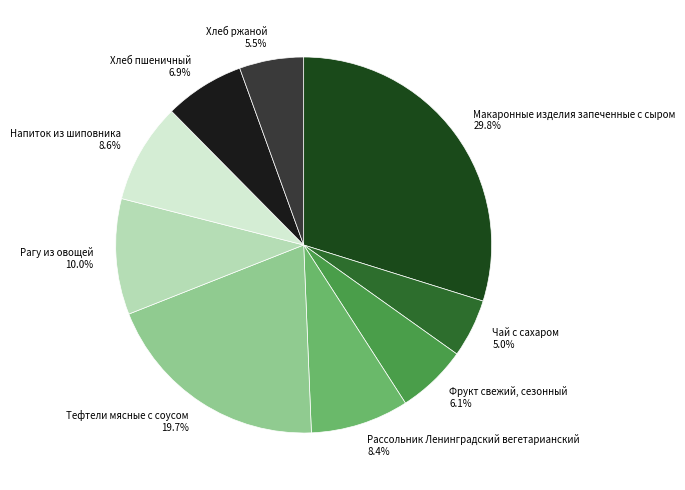

What is the largest slice in the pie chart?

Макаронные изделия запеченные с сыром